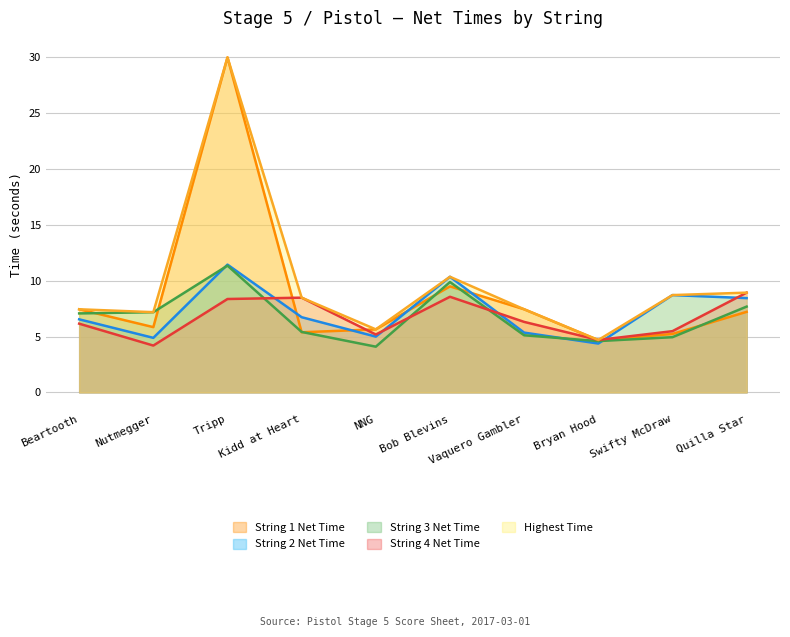

What is the maximum value for String 1 Net Time?

30.0